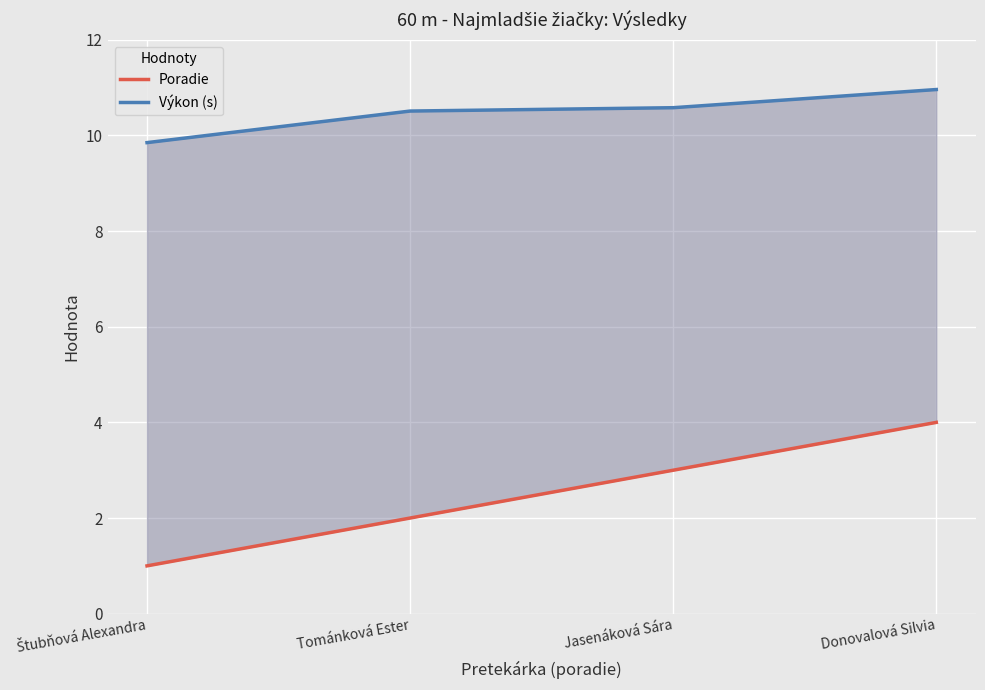

How many Poradie values are between 2 and 4?

3